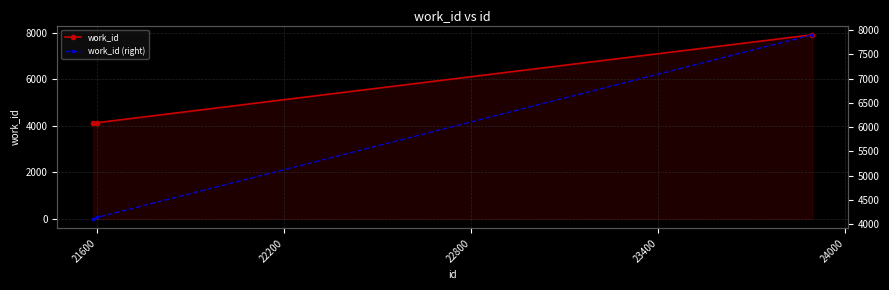

What is the lowest value of the work_id series?

4103